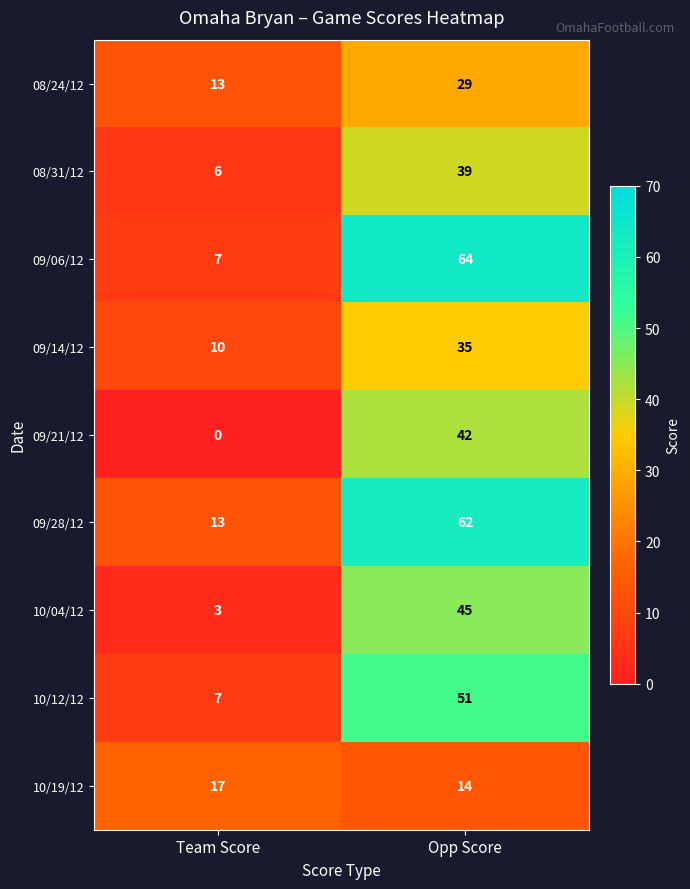

What is the greatest value displayed?

64